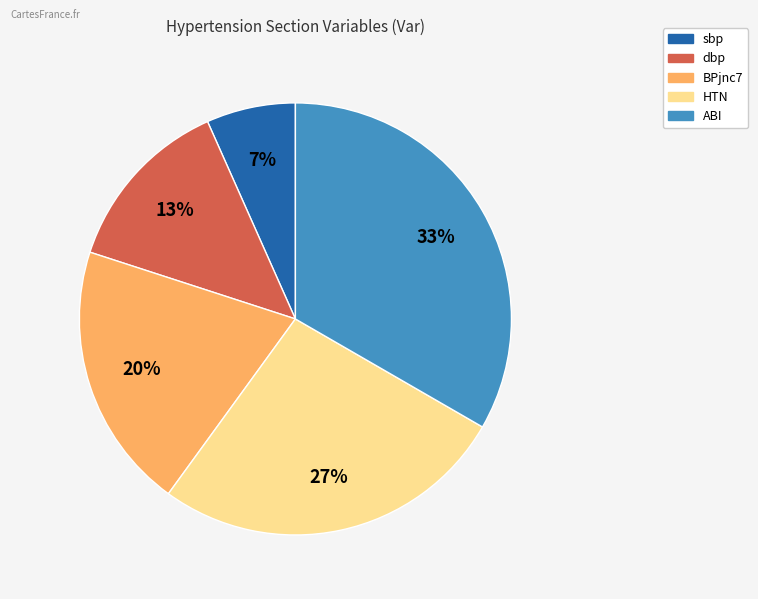

Approximately how many times larger is the value at dbp compared to BPjnc7?

0.7